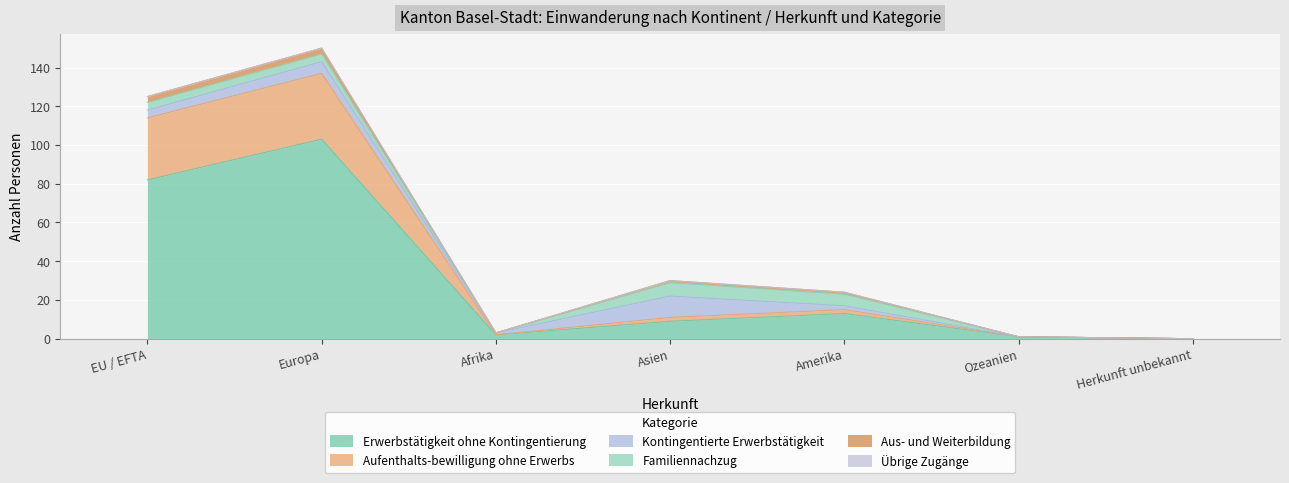

What is the label of the 7th point from the left?

Herkunft unbekannt